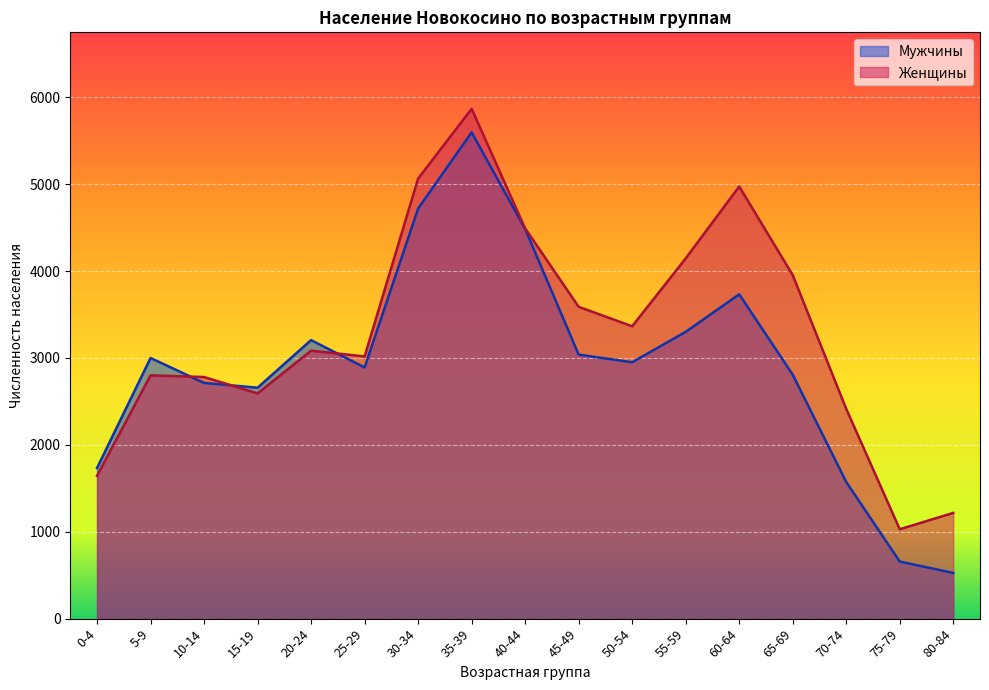

What is the total value across all series at 5-9?

5800